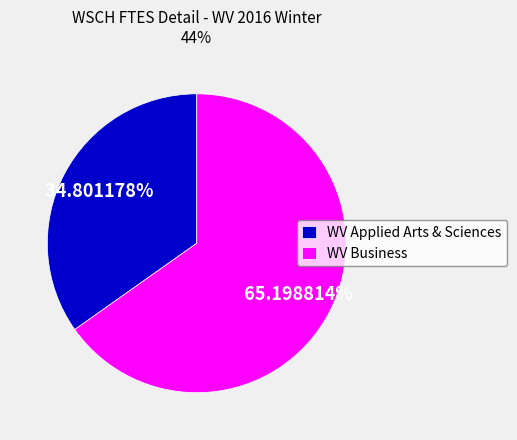

Is WV Applied Arts & Sciences the majority of the pie?

No